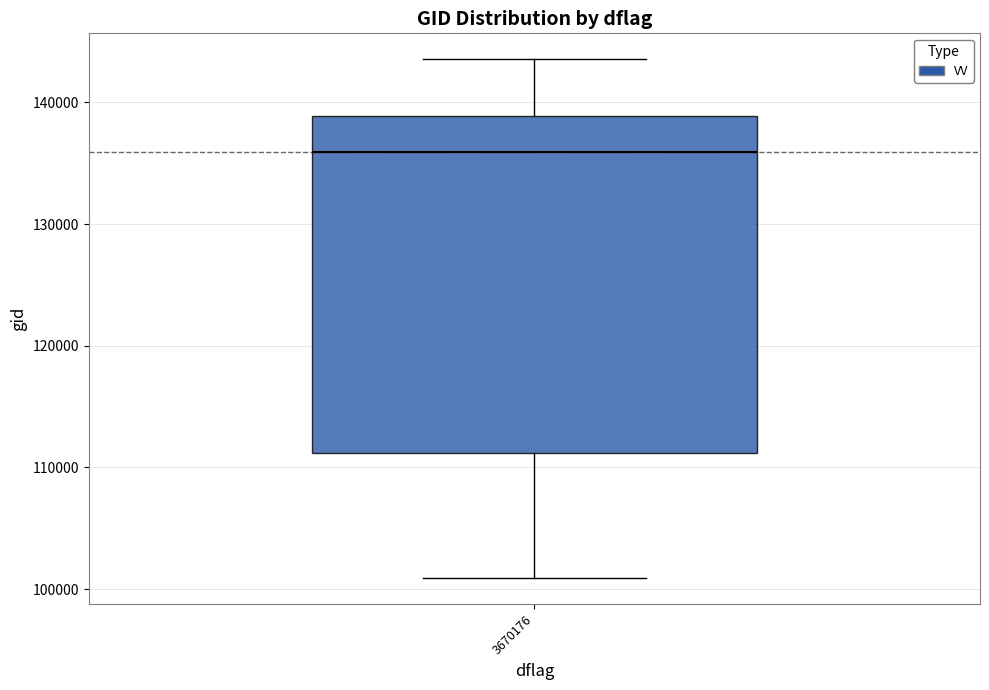

Transcribe this box plot: give where the median line is, the range the box spans, and where the two whiskers end, as read against the y-axis. The values are not printed on the chart, so give them approximately, as read against the axis.

median 136000, box 111000 to 139000, whiskers 101000 to 144000